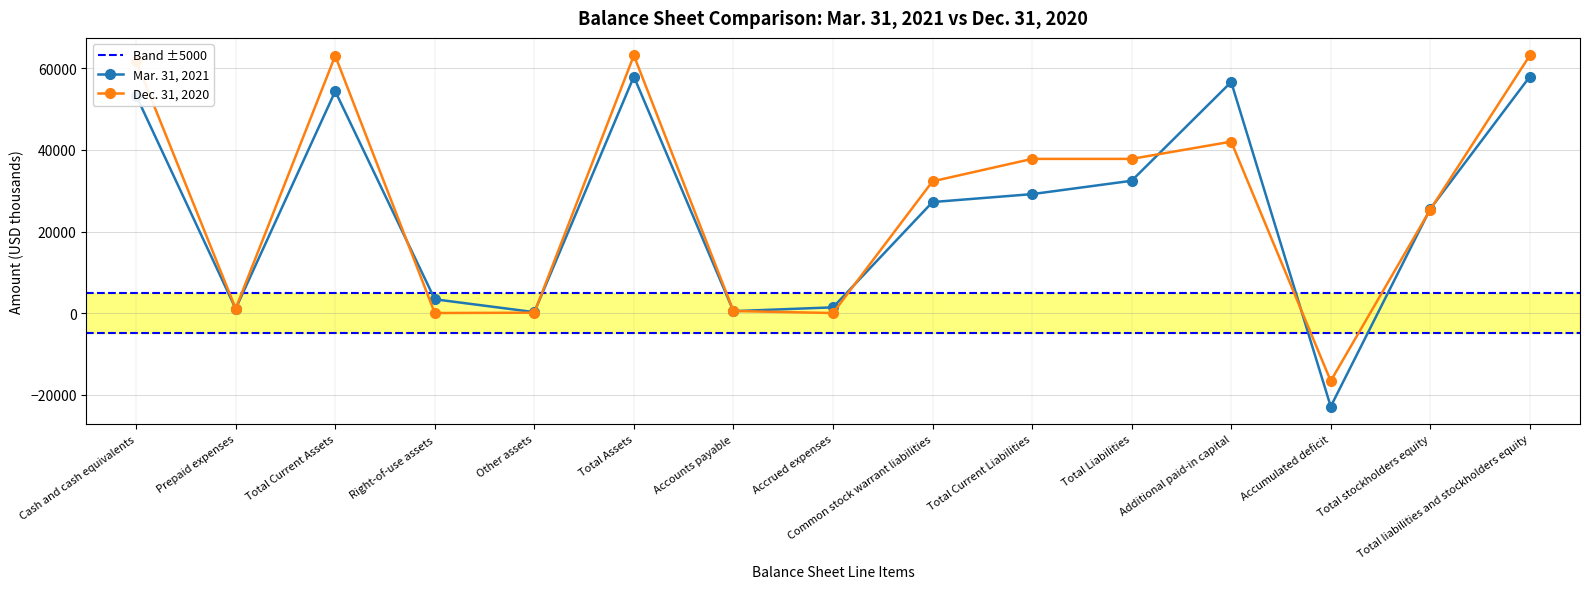

How many values in the Dec. 31, 2020 series are below 32308?

7